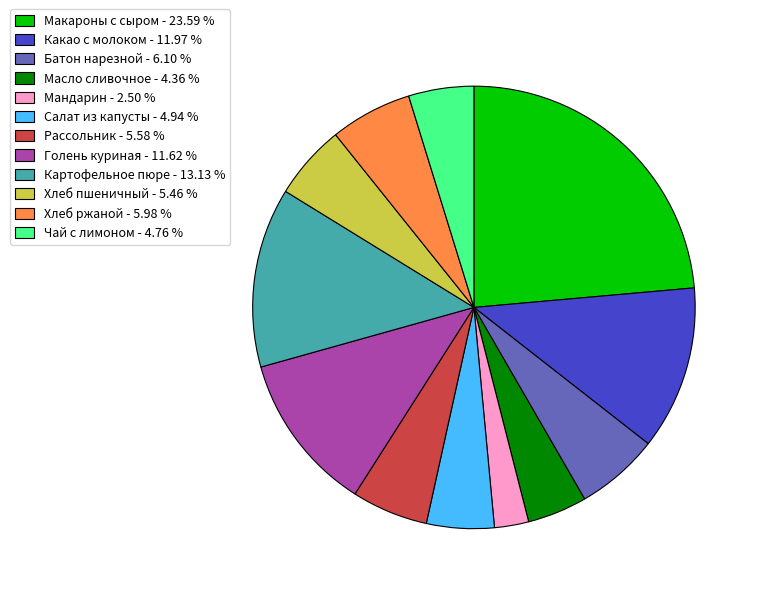

Count the number of slices in the pie.

12